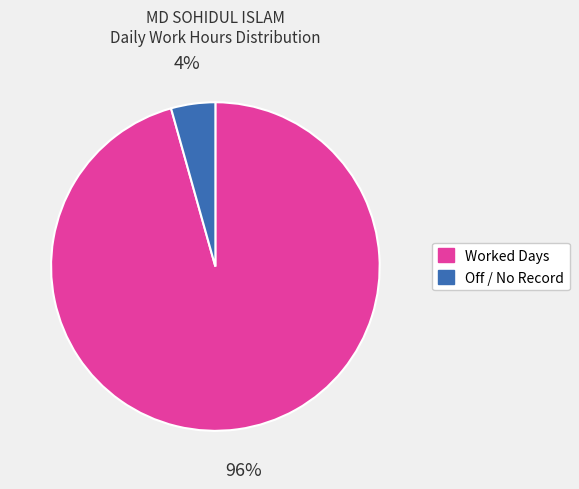

How many segments does this pie chart have?

2